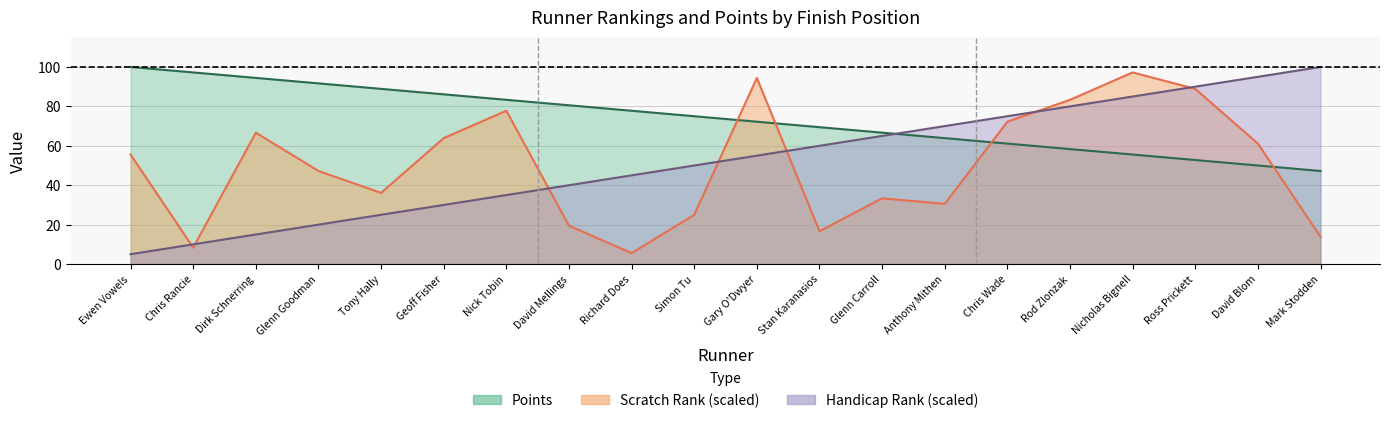

Where do Points and Handicap Rank first cross each other?

Glenn Carroll and Anthony Mithen